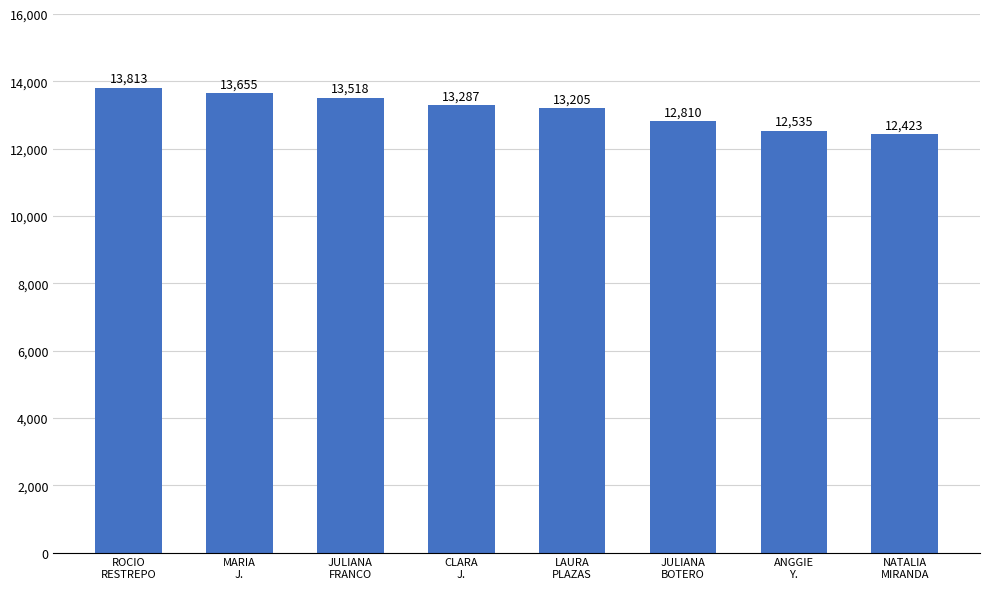

Reading left to right, list all the values displayed in this chart.

ROCIO
RESTREPO=13813	MARIA
J.=13655	JULIANA
FRANCO=13518	CLARA
J.=13287	LAURA
PLAZAS=13205	JULIANA
BOTERO=12810	ANGGIE
Y.=12535	NATALIA
MIRANDA=12423